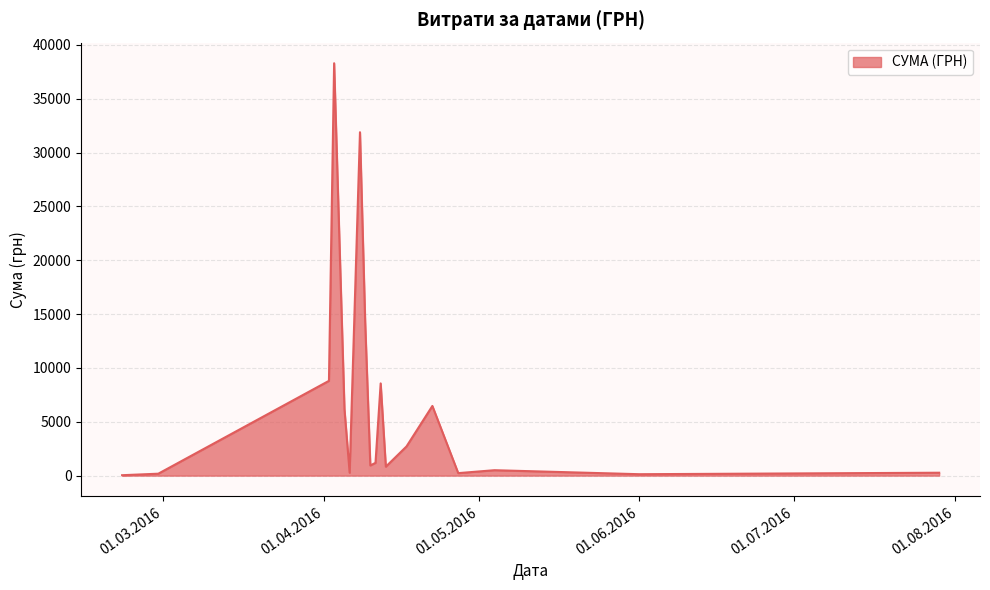

What is the maximum value shown in the chart?

38303.0